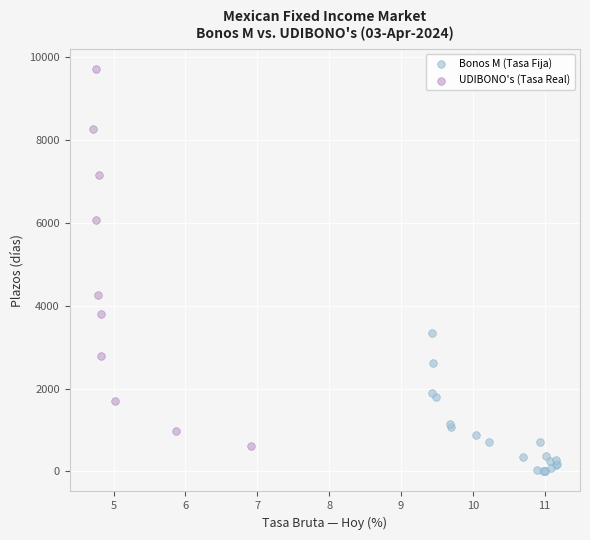

Which series has the largest Y range (max minus min)?

UDIBONO's (Tasa Real)